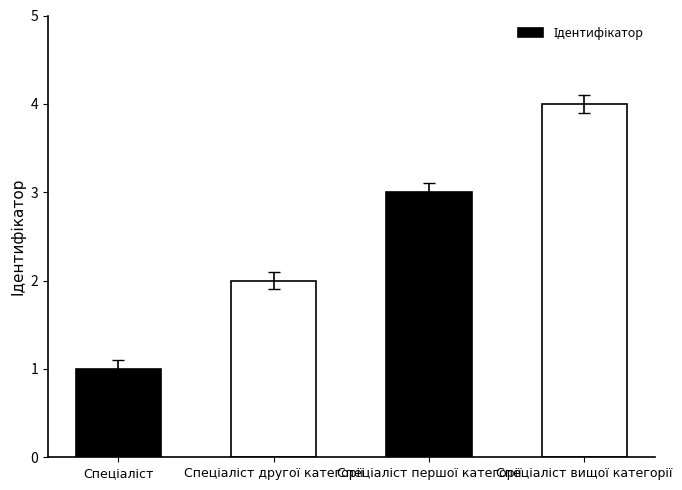

What is the difference between the maximum and minimum values?

3